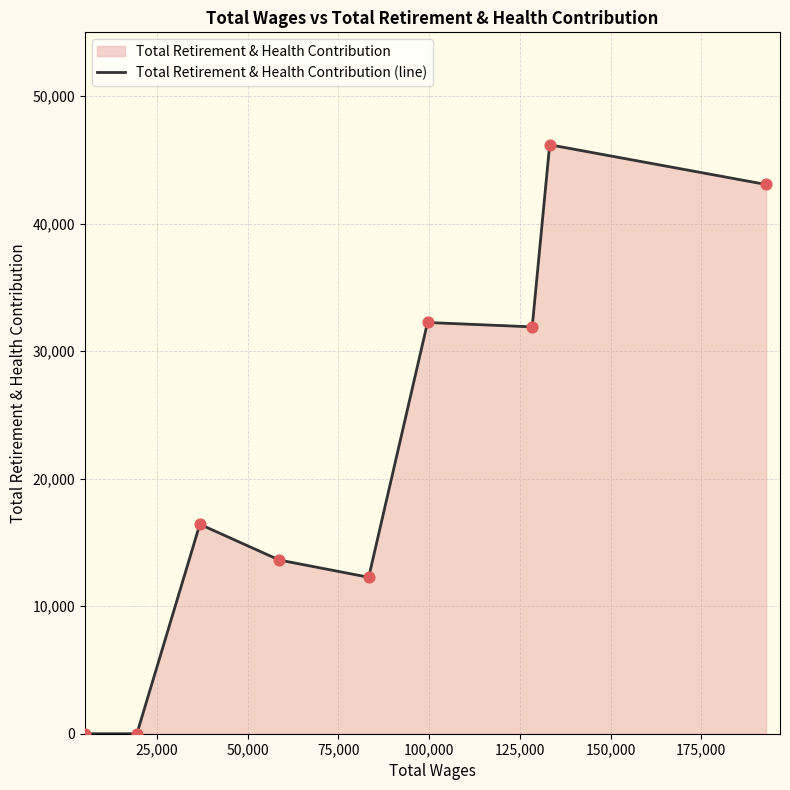

What is the greatest value displayed?

46184